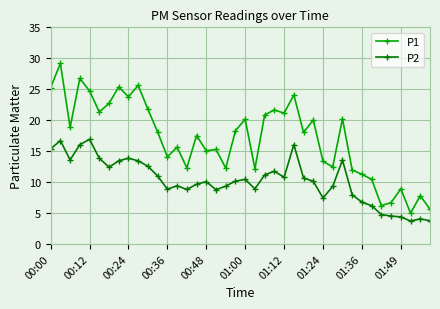

True or false: P2 has more than 0 interior local peaks.

True